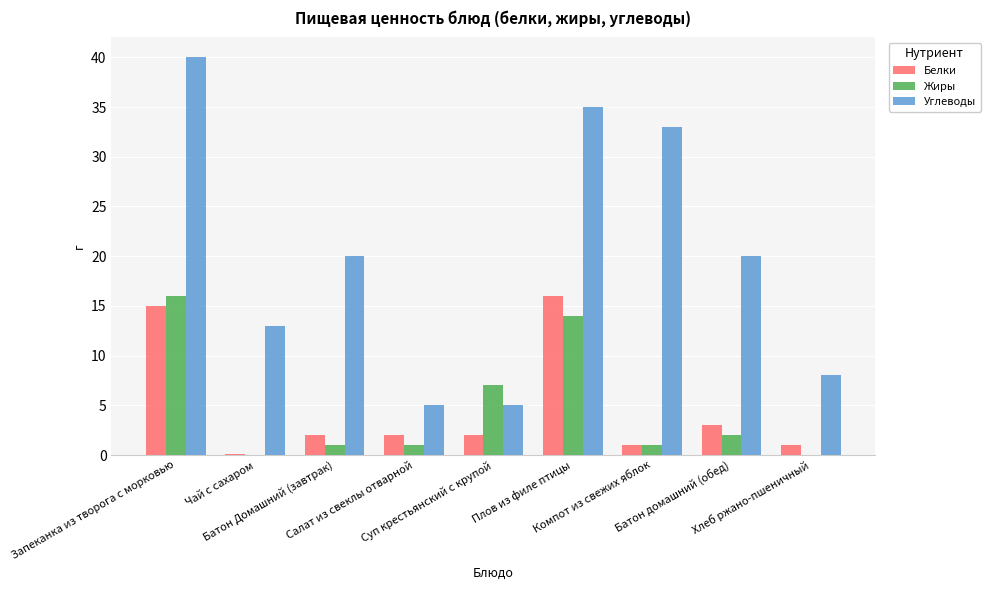

Which series has the largest total across all categories?

Углеводы